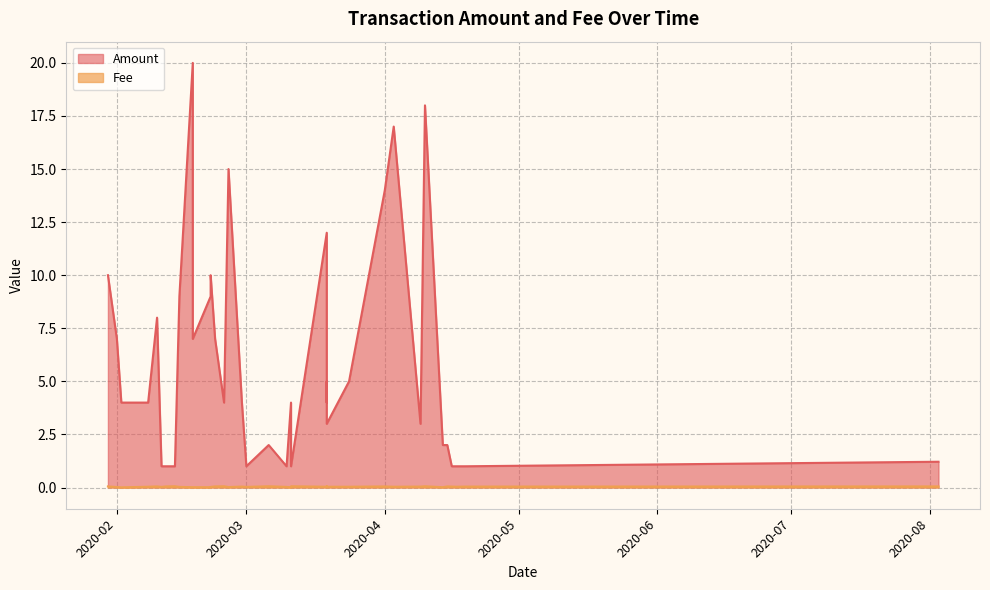

Where is Fee nearest to the value 0?

2020-03-11